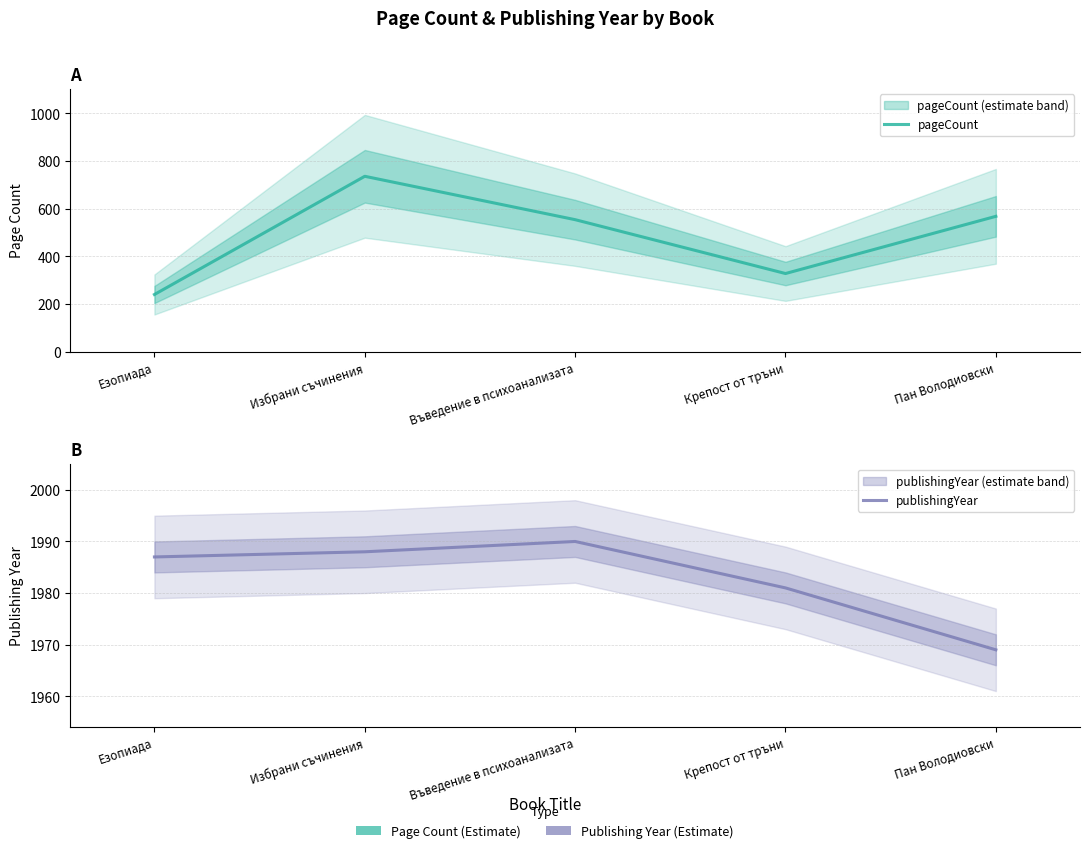

True or false: publishingYear and pageCount cross at least once.

False